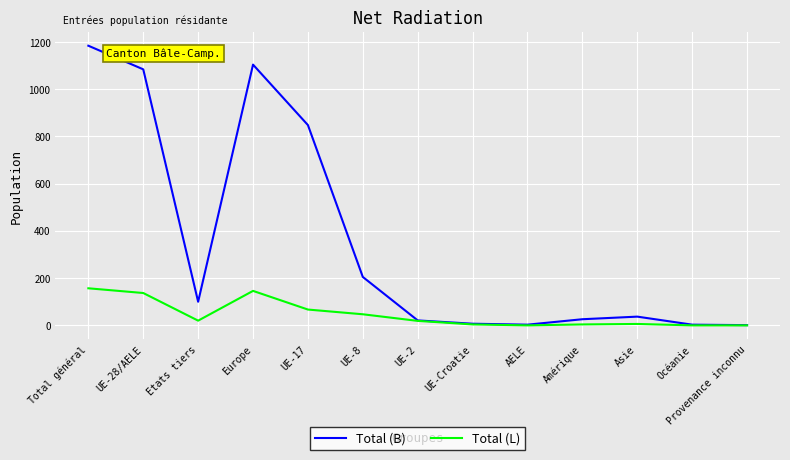

How many lines are shown in the chart?

2